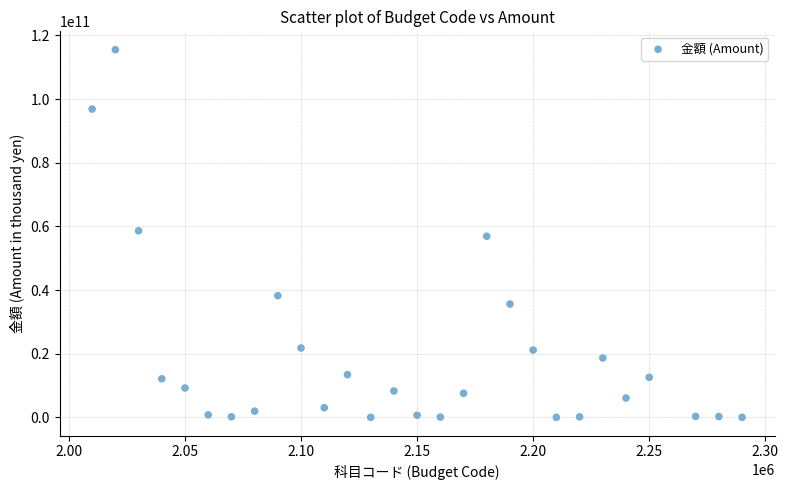

What is the range of X values (max minus min)?

280000